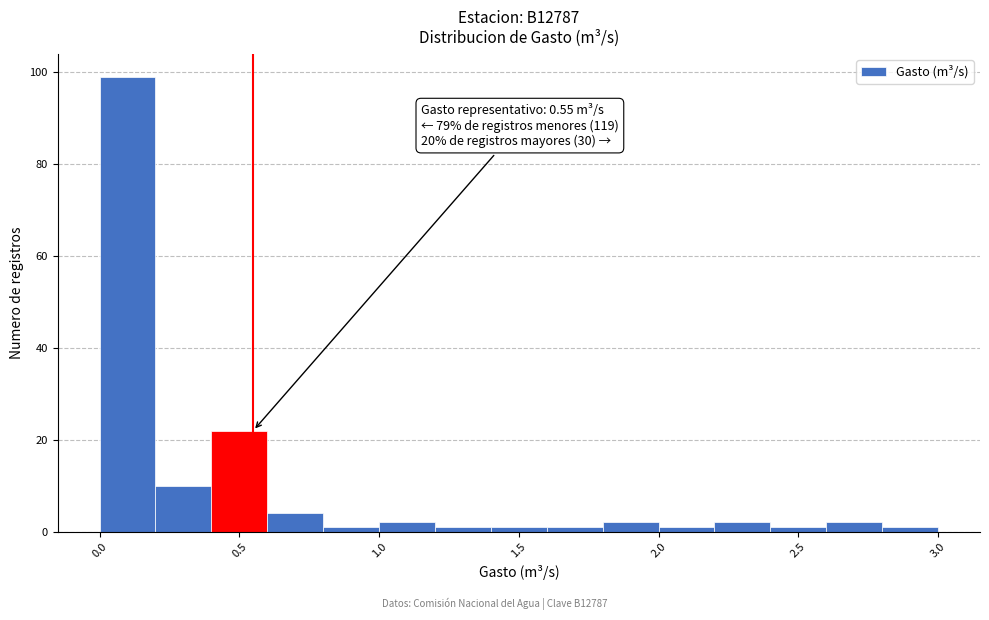

Which range on the x-axis has the tallest bar?

0.0 to 0.2